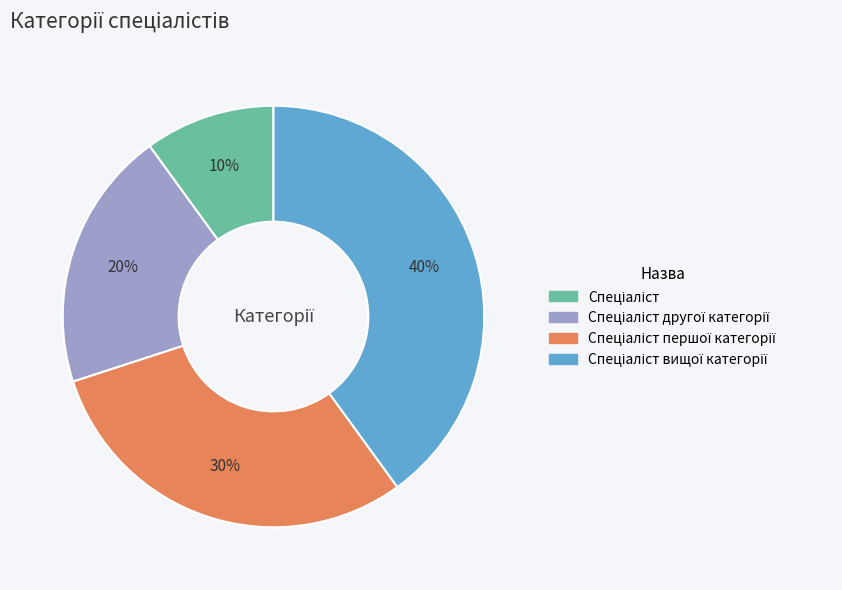

How many slices are in this pie chart?

4